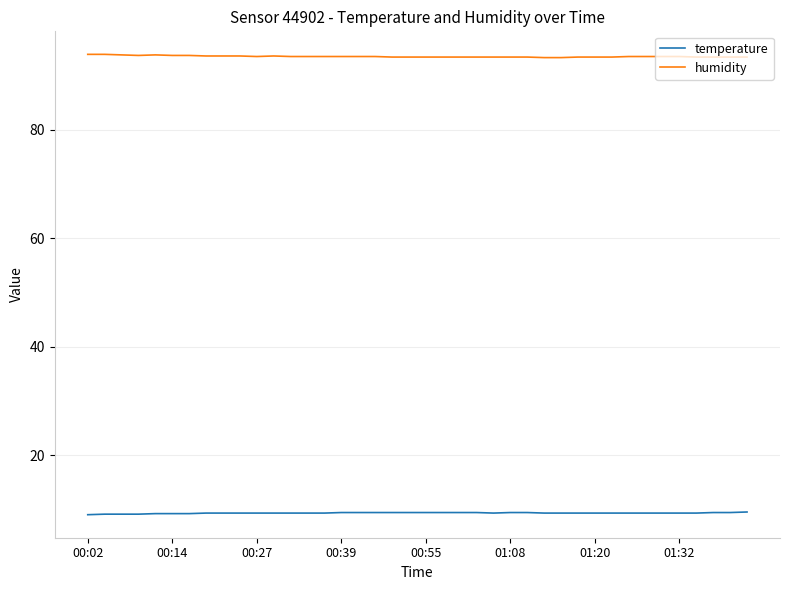

What is the smallest value displayed?

9.0